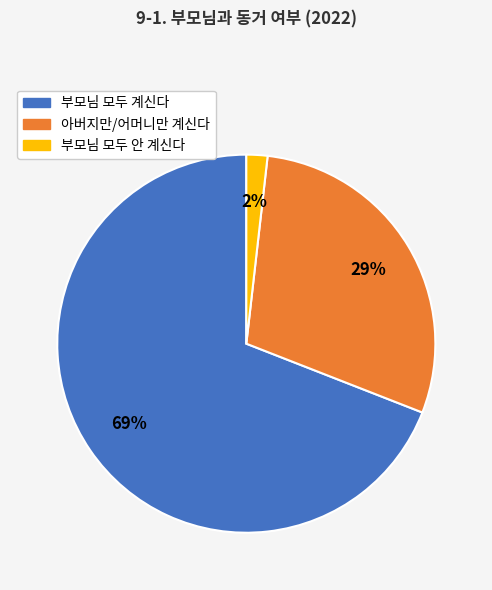

To the nearest percent, what portion does 부모님 모두 계신다 represent?

69%